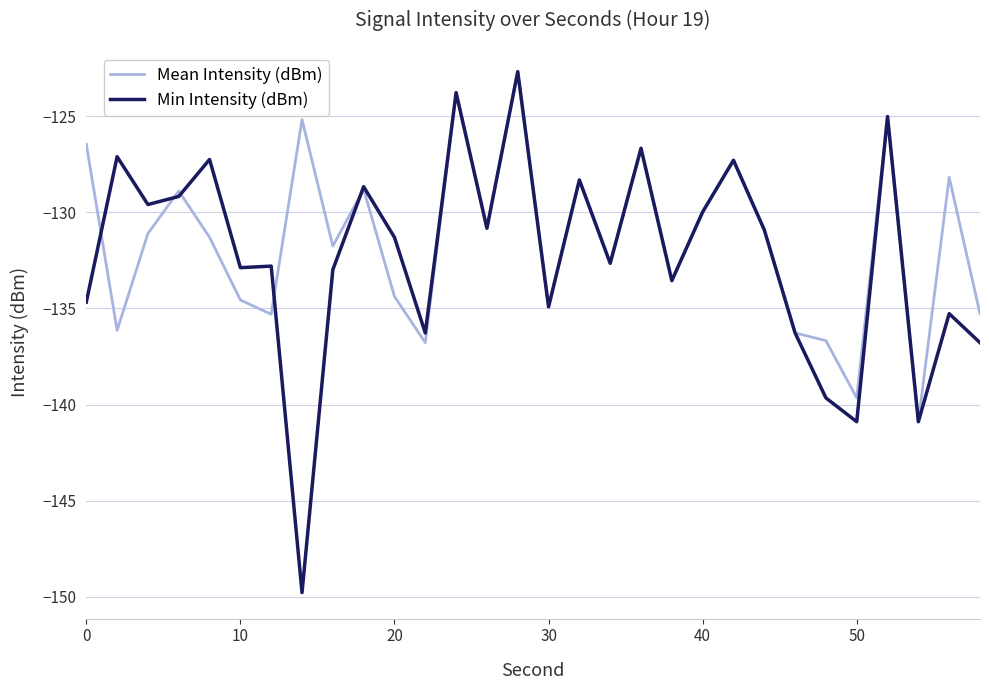

What is the greatest value displayed?

-122.7